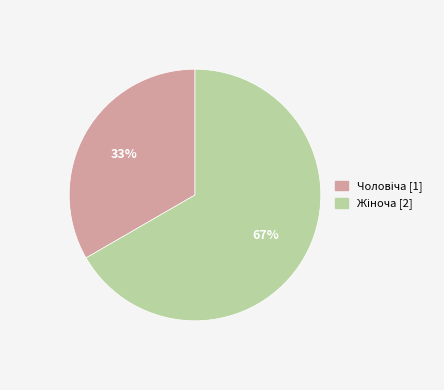

Is there a majority slice in this chart?

Yes